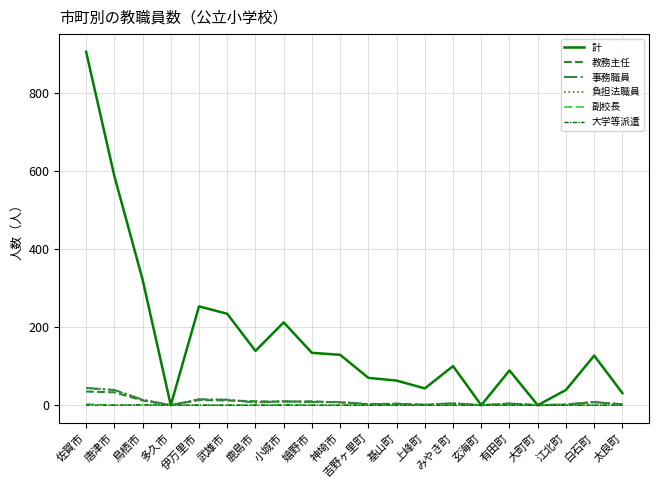

Does the chart display data point markers on the line(s)?

No